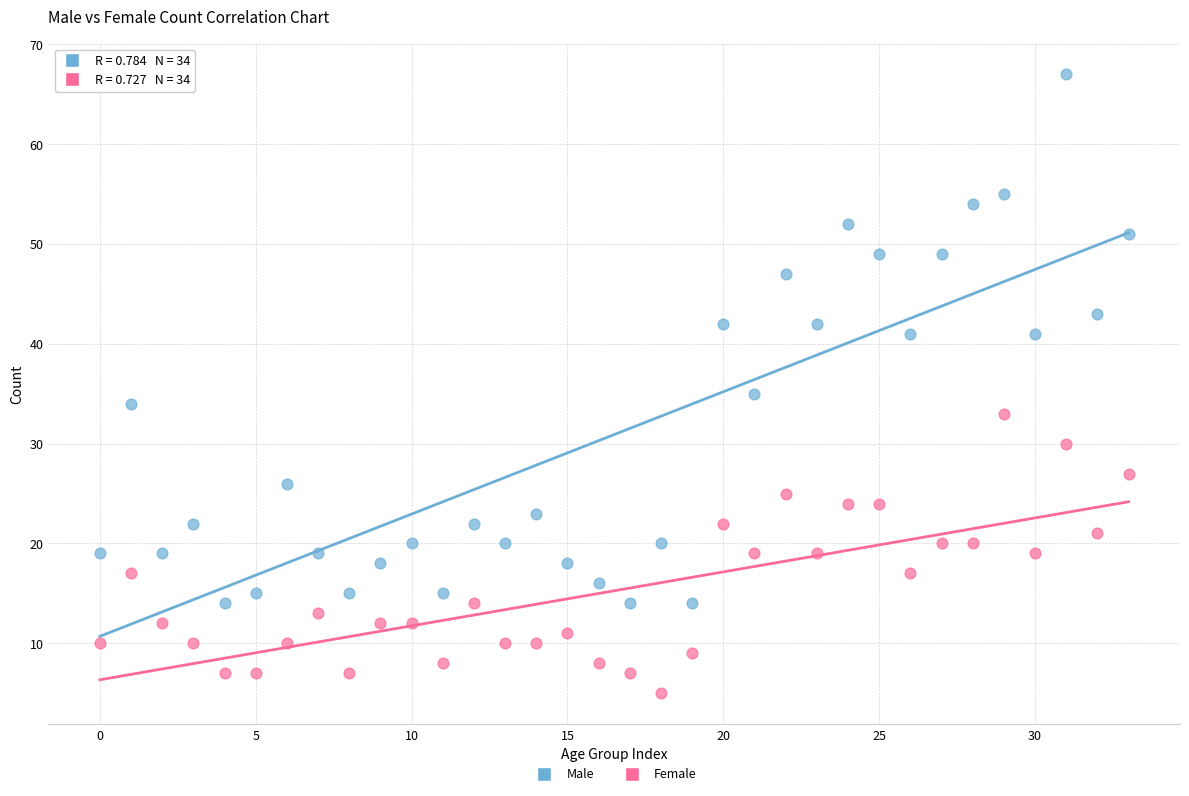

What are all the series names shown in the legend?

Male, Female